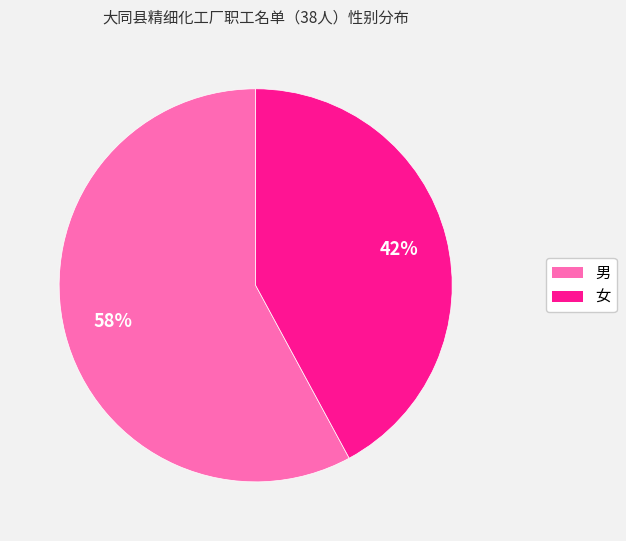

Is it true that 女 is 42% of the pie?

True